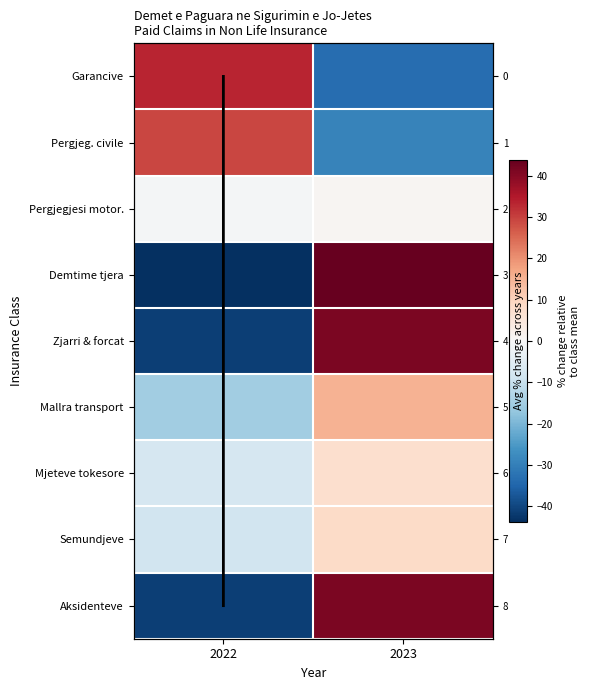

List the labels in order of Mallra transport value, smallest first.

2022, 2023